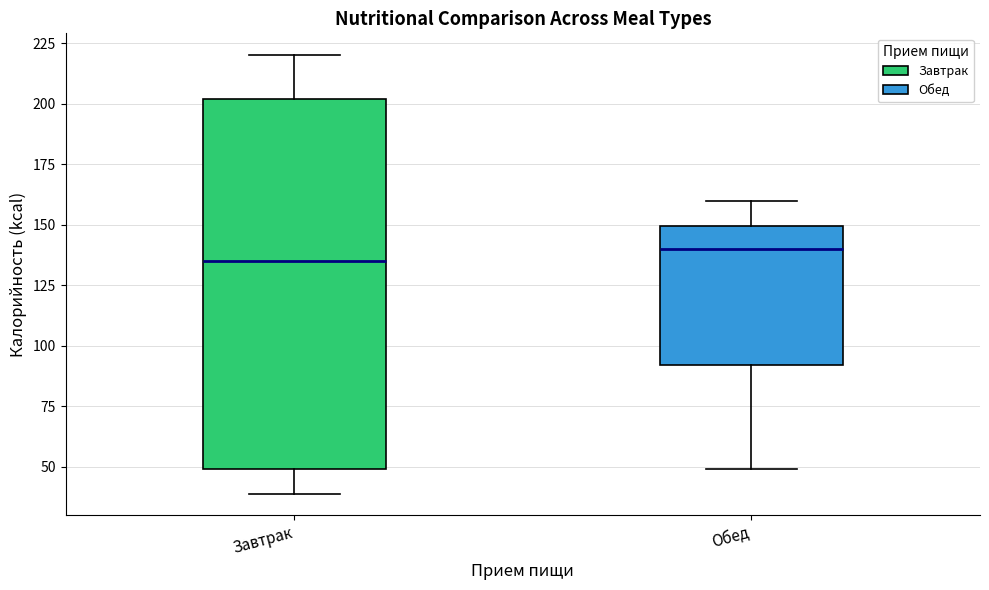

Reading left to right, read every box against the y-axis: the position of its median line, the range the box covers, and the ends of its whiskers. The values are not printed on the chart, so give them approximately, as read against the axis.

Завтрак: median 135, box 50 to 200, whiskers 40 to 220
Обед: median 140, box 90 to 150, whiskers 50 to 160